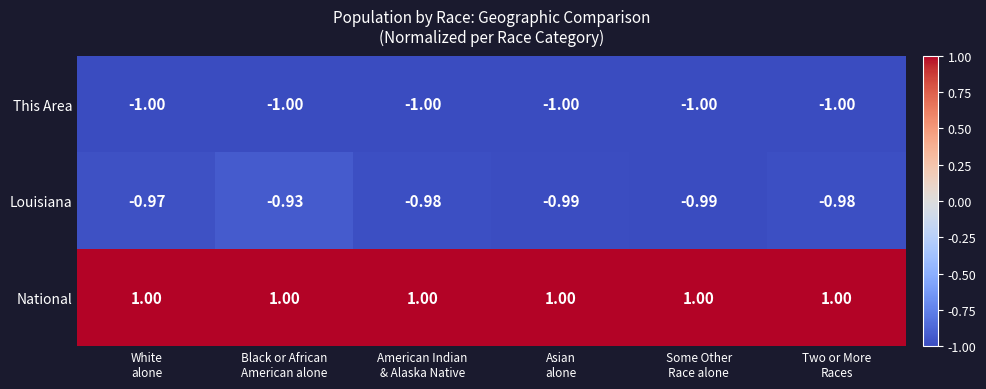

What is the minimum value shown in the chart?

-1.0